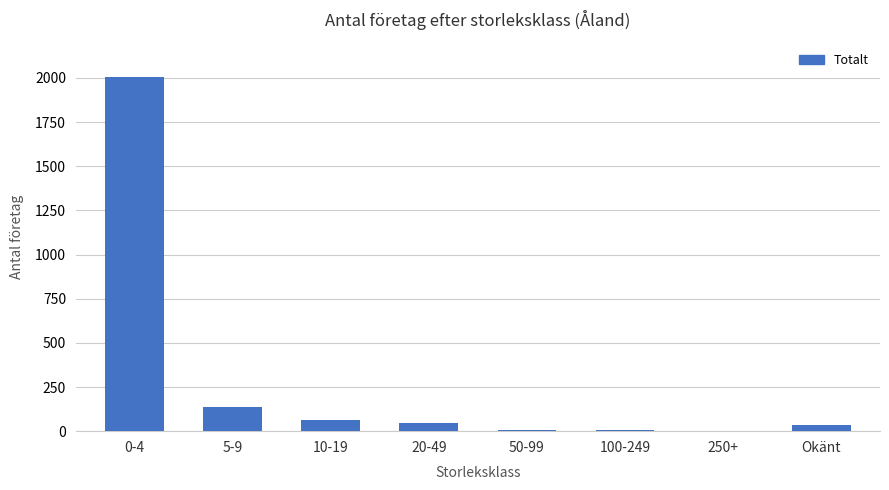

What is the difference between the values at 10-19 and Okänt?

27